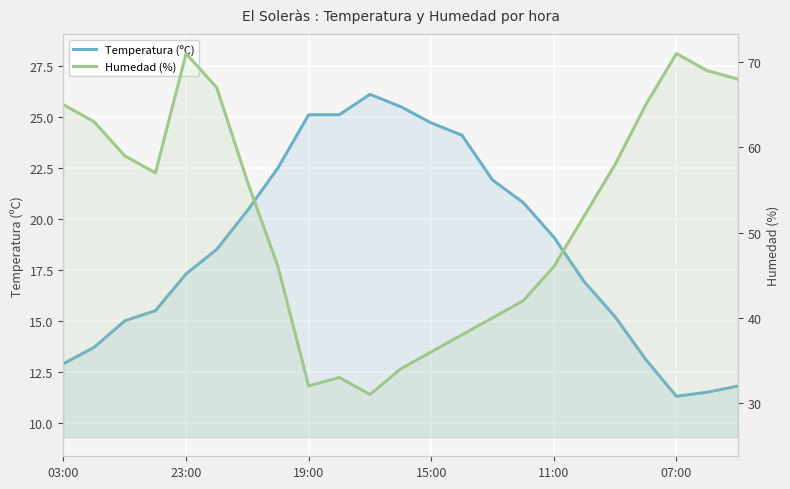

What is the difference between the Temperatura (ºC) values at 15:00 and 15?

5.3